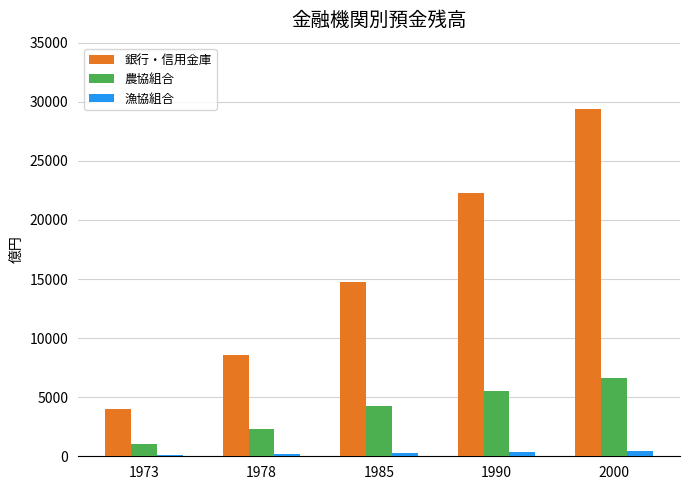

Between 1973 and 2000, which series saw the biggest shift?

銀行・信用金庫